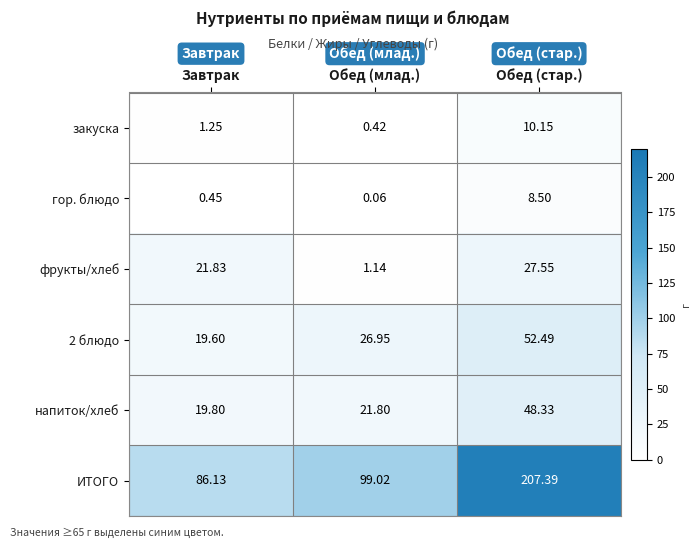

At which label is закуска closest to 5?

Завтрак